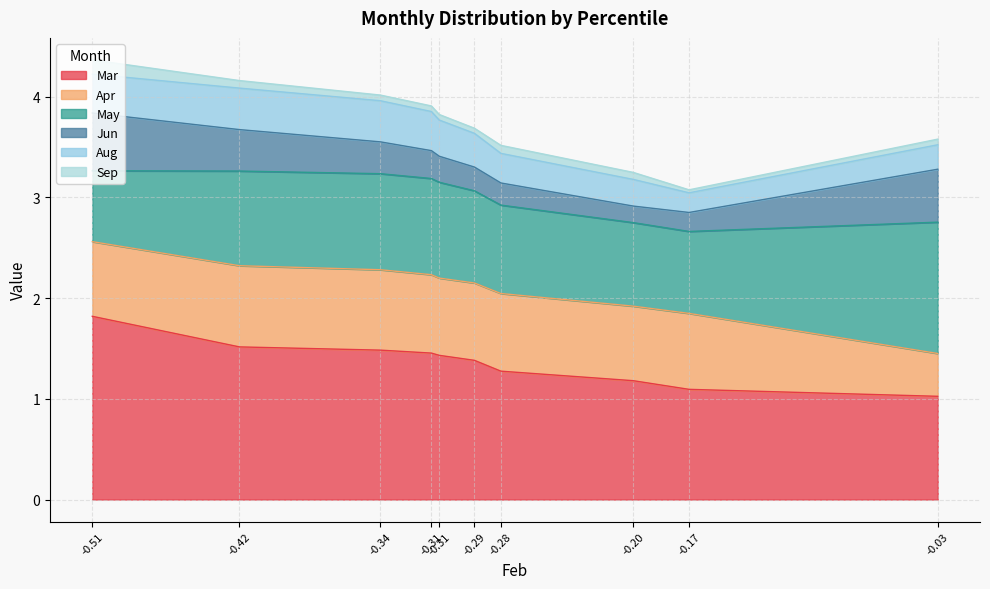

At how many categories does at least one series exceed 0?

10